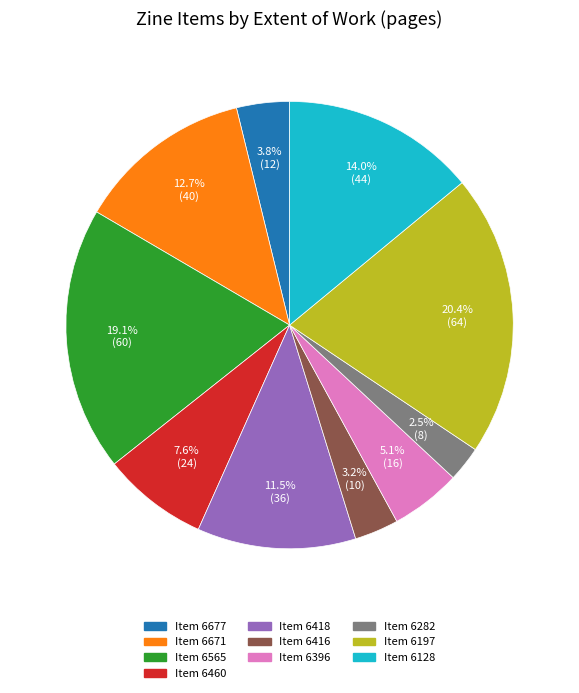

Is there any slice that represents more than half of the pie?

No